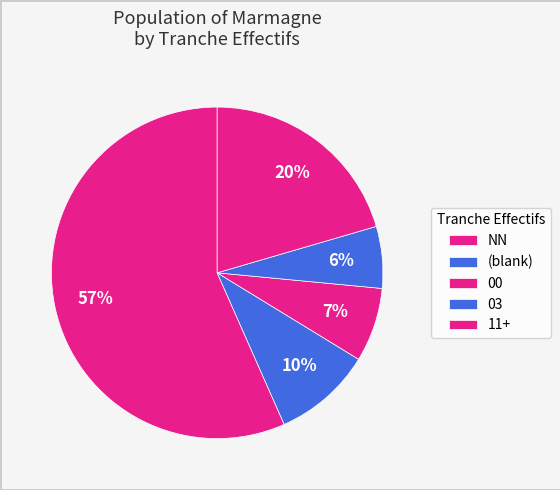

Is it true that 00 is 15% of the pie?

False